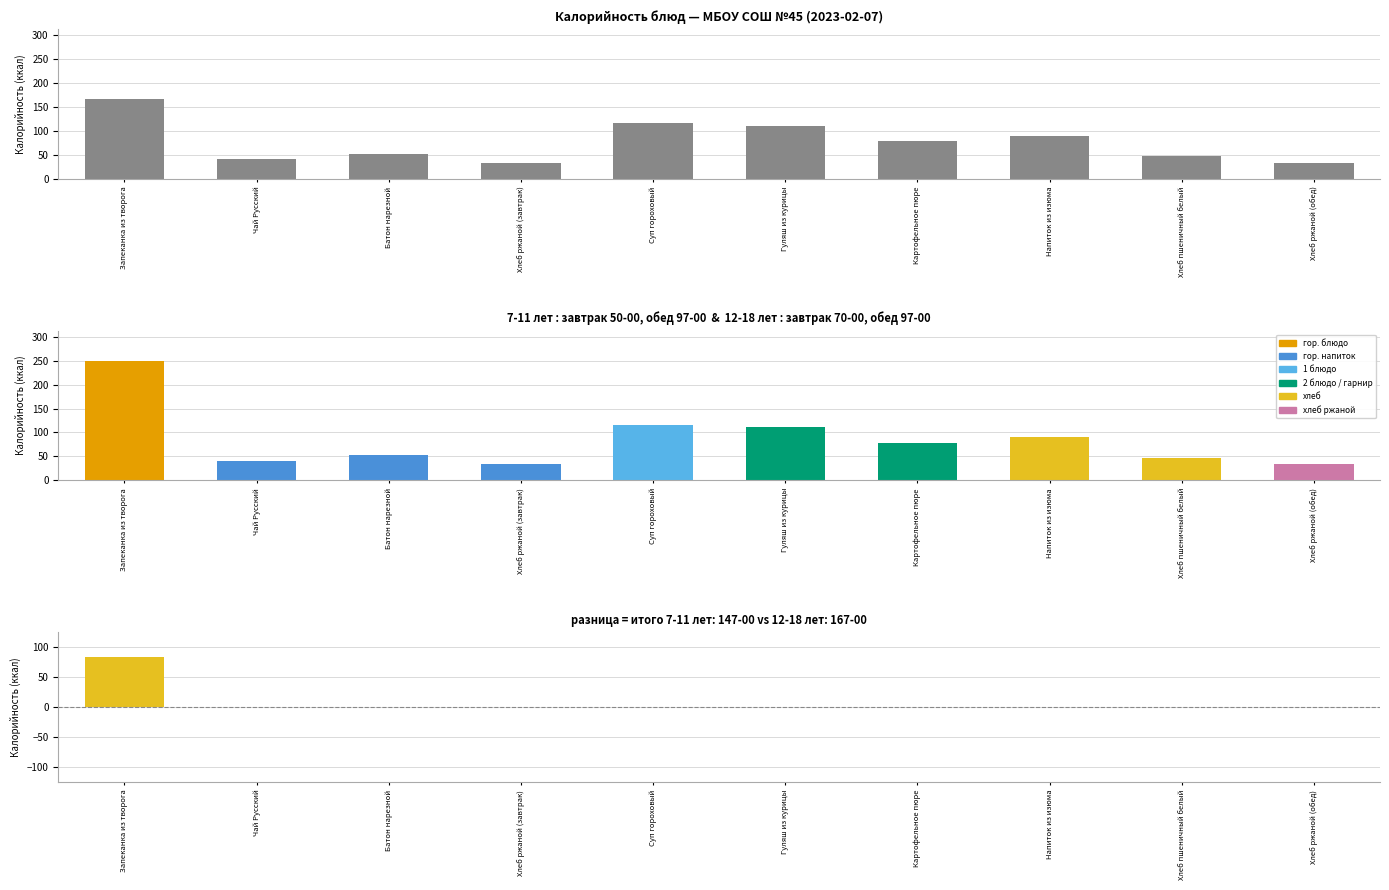

The разница (12-18 минус 7-11) series shows 0 at Гуляш из курицы. True or false?

True